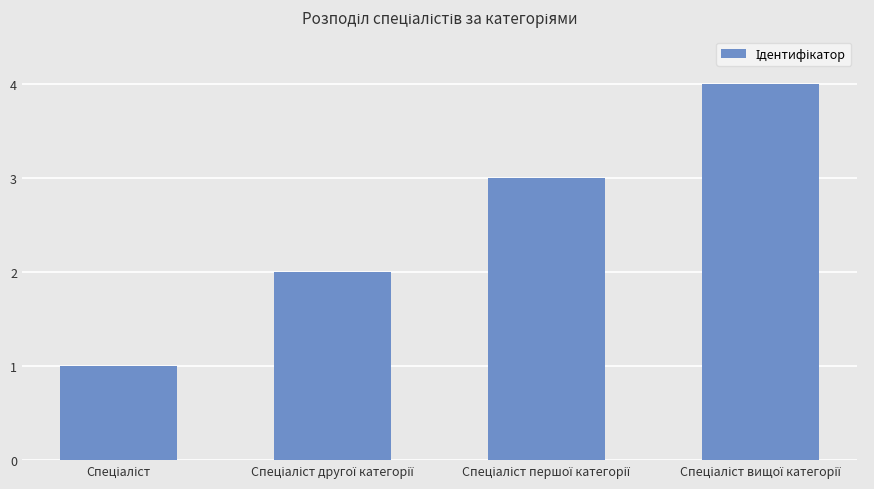

Count the values in the range 2 to 4.

3